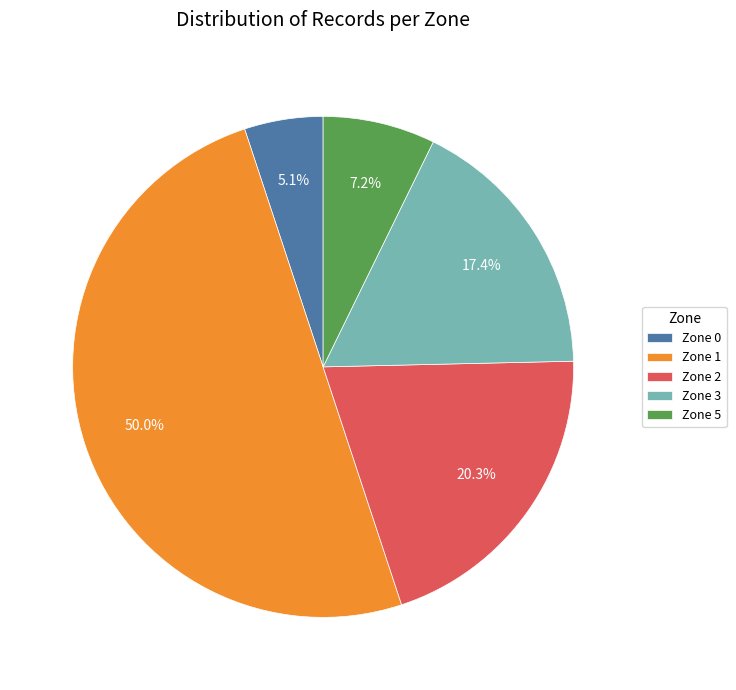

To the nearest percent, what is the average slice percentage?

20%